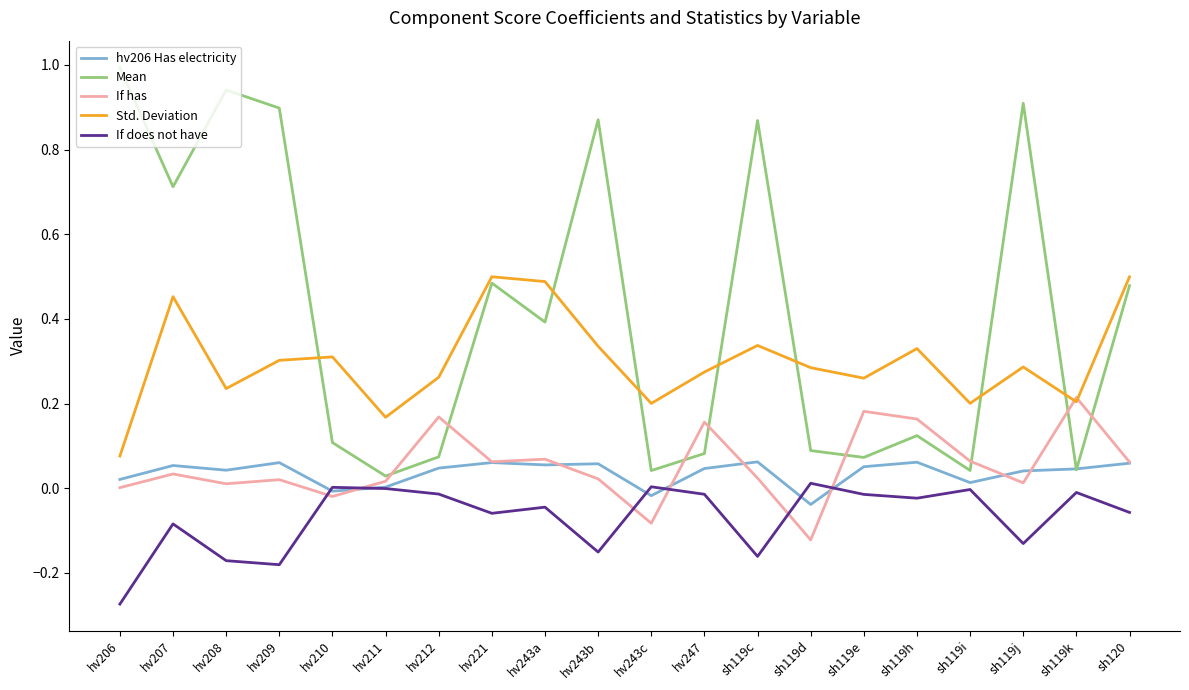

True or false: If does not have and Std. Deviation intersect in this chart.

False